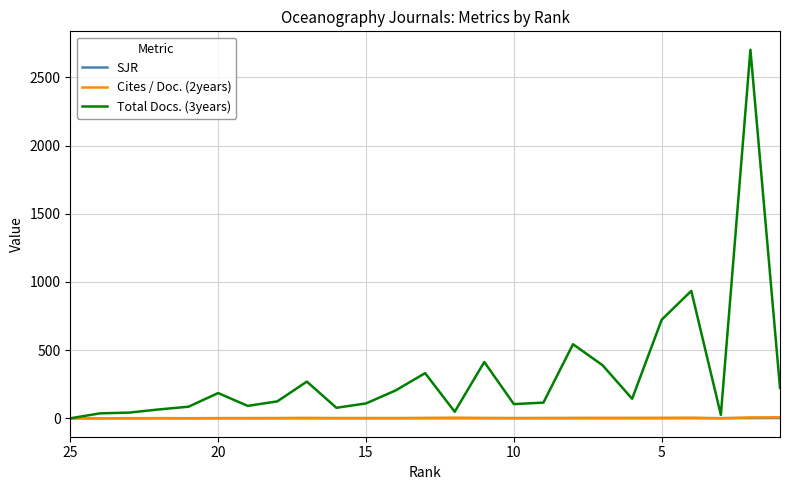

What is the approximate value of Cites / Doc. (2years) at 20?

0.6